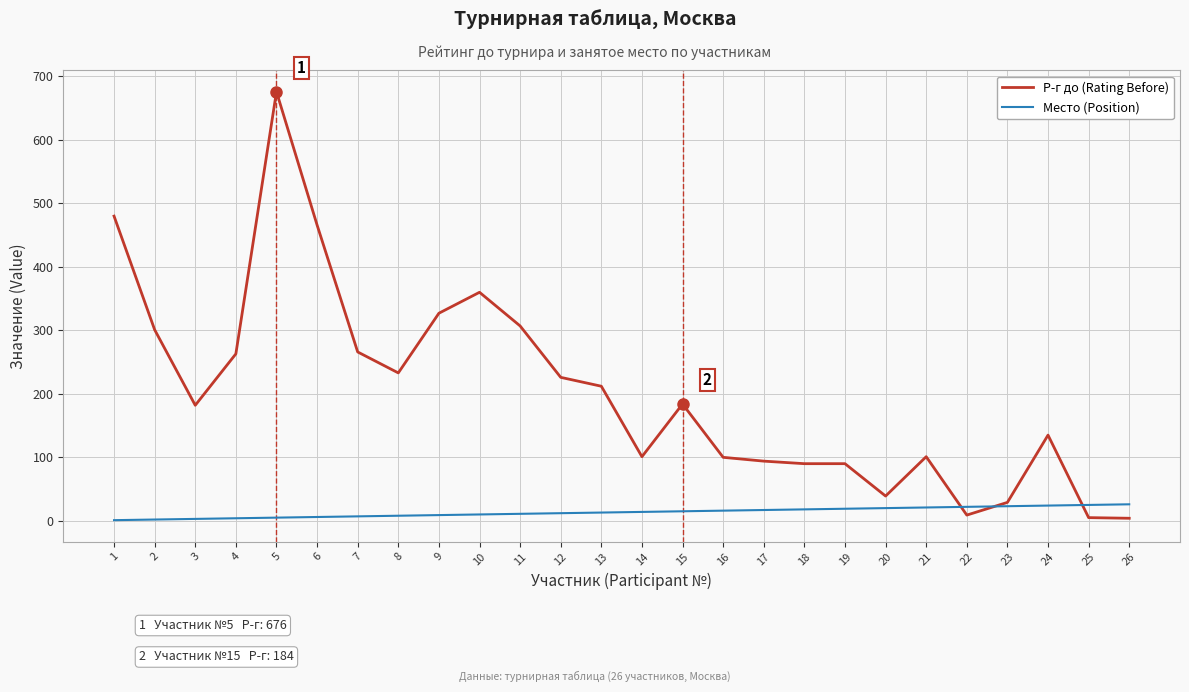

How many times do Р-г до (Rating Before) and Место (Position) cross each other?

3